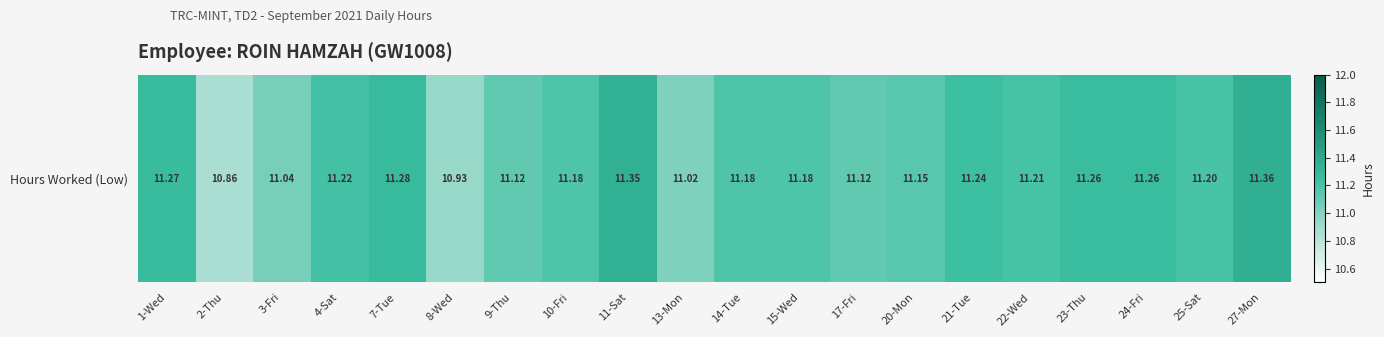

The value at 15-Wed is 4.3. True or false?

False